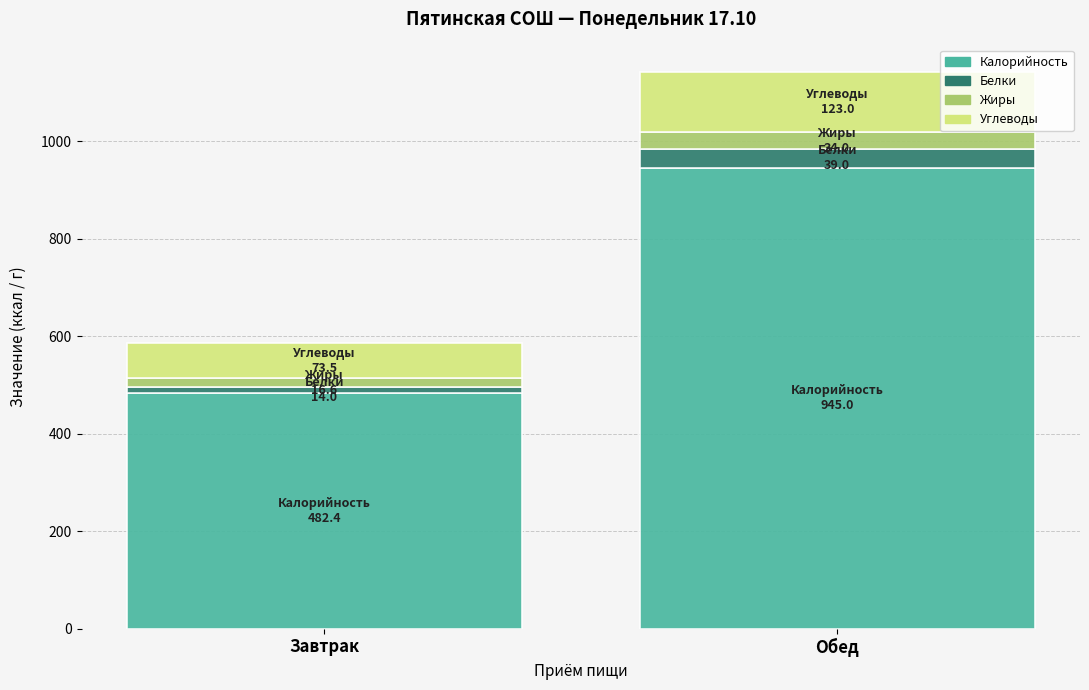

Is it true that Калорийность equals 945.0 at Обед?

True